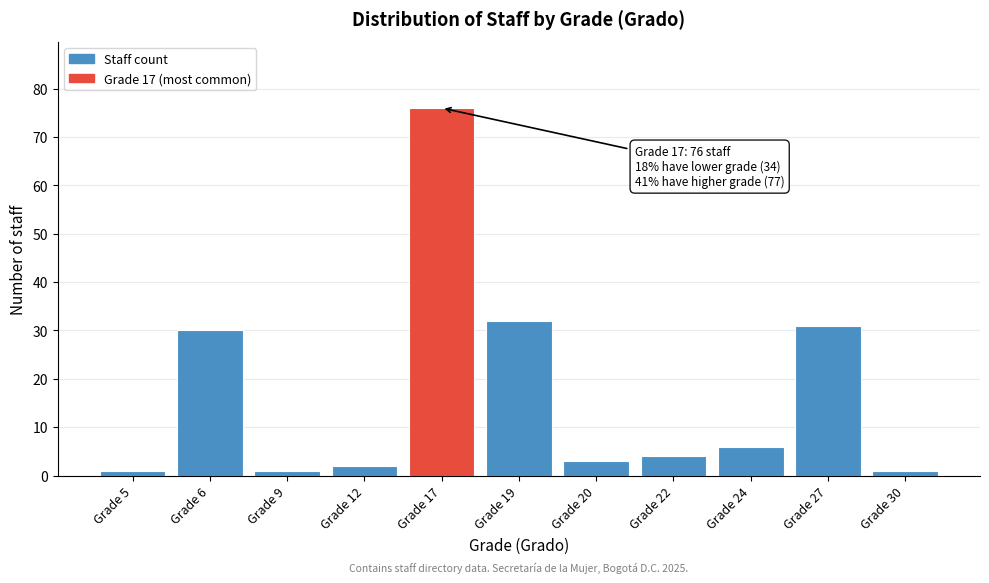

Reading left to right, extract all data points from this chart.

Grade 5=1	Grade 6=30	Grade 9=1	Grade 12=2	Grade 17=76	Grade 19=32	Grade 20=3	Grade 22=4	Grade 24=6	Grade 27=31	Grade 30=1